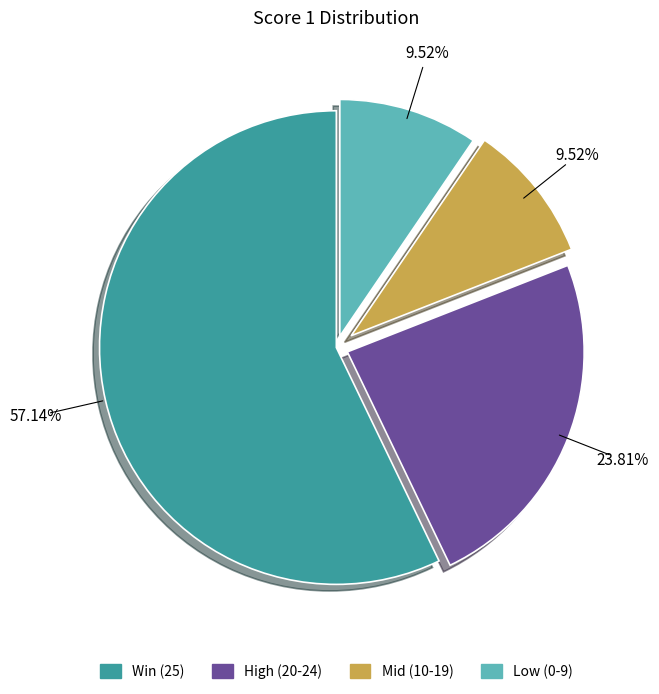

Does any single category account for the majority?

Yes